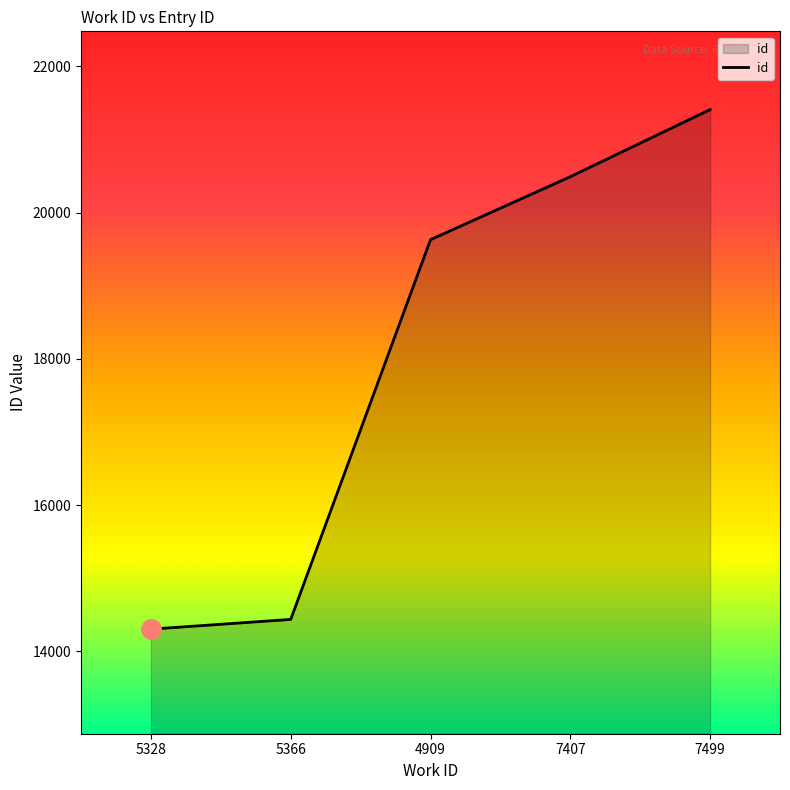

What is the smallest value displayed?

14303